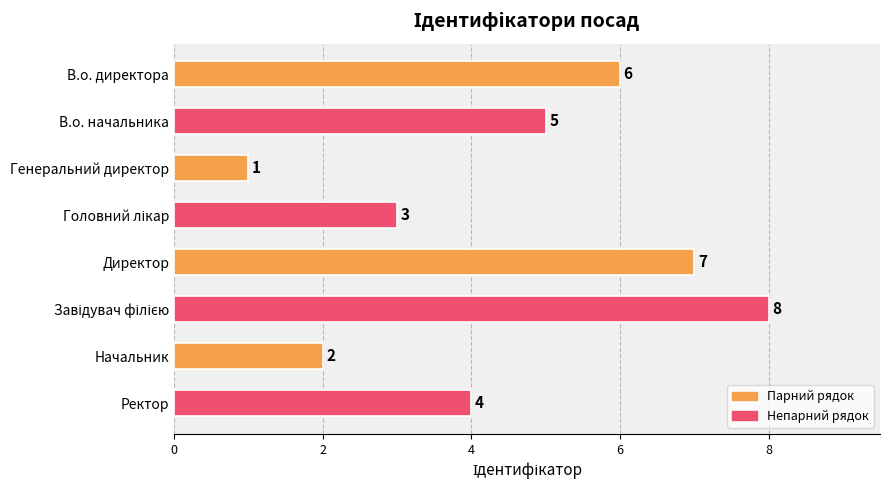

What position from the bottom is Ректор?

1